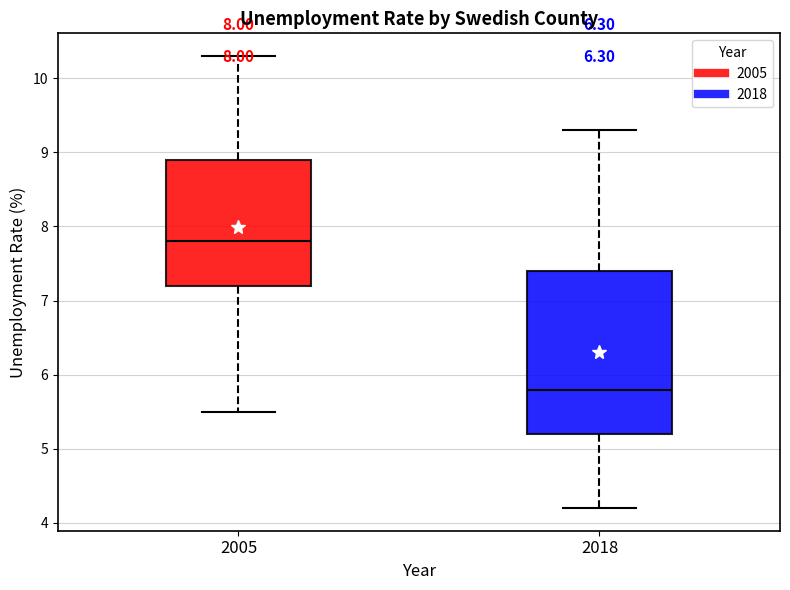

Reading left to right, transcribe this box plot: for each box, give where its median line is, the range the box spans, and where its two whiskers end, as read against the y-axis. The values are not printed on the chart, so give them approximately, as read against the axis.

2005: median 7.8, box 7.2 to 8.9, whiskers 5.5 to 10.3
2018: median 5.8, box 5.2 to 7.4, whiskers 4.2 to 9.3